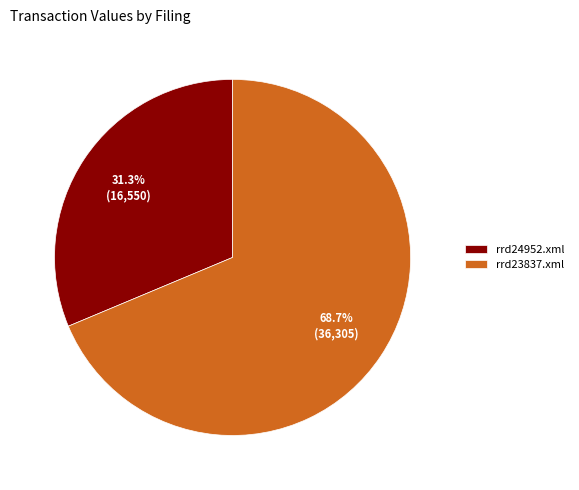

Which category has the smallest portion of the pie?

rrd24952.xml